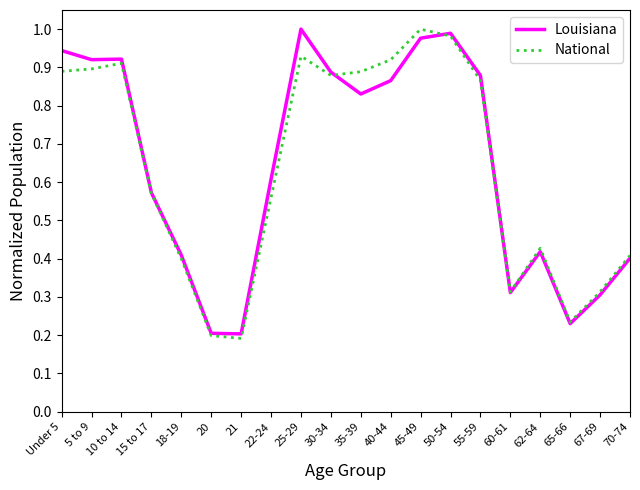

Is it true that Louisiana equals 0.2 at 20?

True